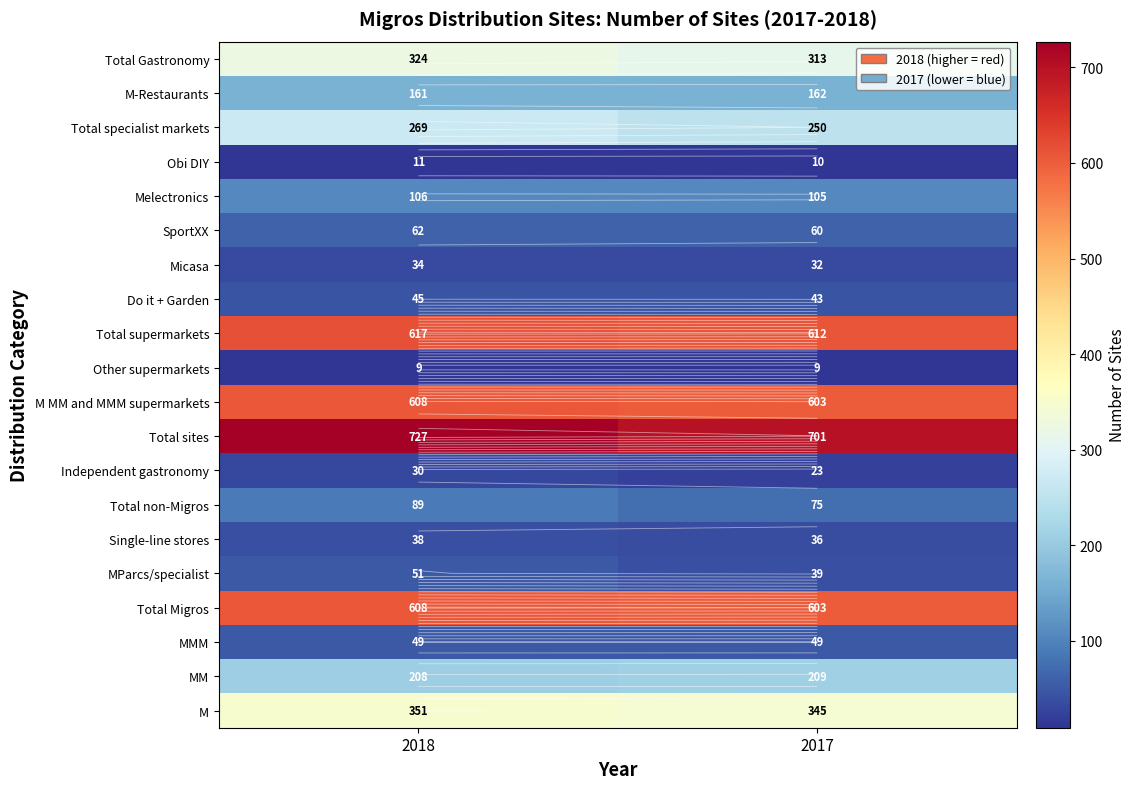

Rank the series by their maximum value, from lowest to highest.

Other supermarkets, Obi DIY, Independent gastronomy, Micasa, Single-line stores, Do it + Garden, MMM, MParcs/specialist, SportXX, Total non-Migros, Melectronics, M-Restaurants, MM, Total specialist markets, Total Gastronomy, M, Total Migros, M MM and MMM supermarkets, Total supermarkets, Total sites